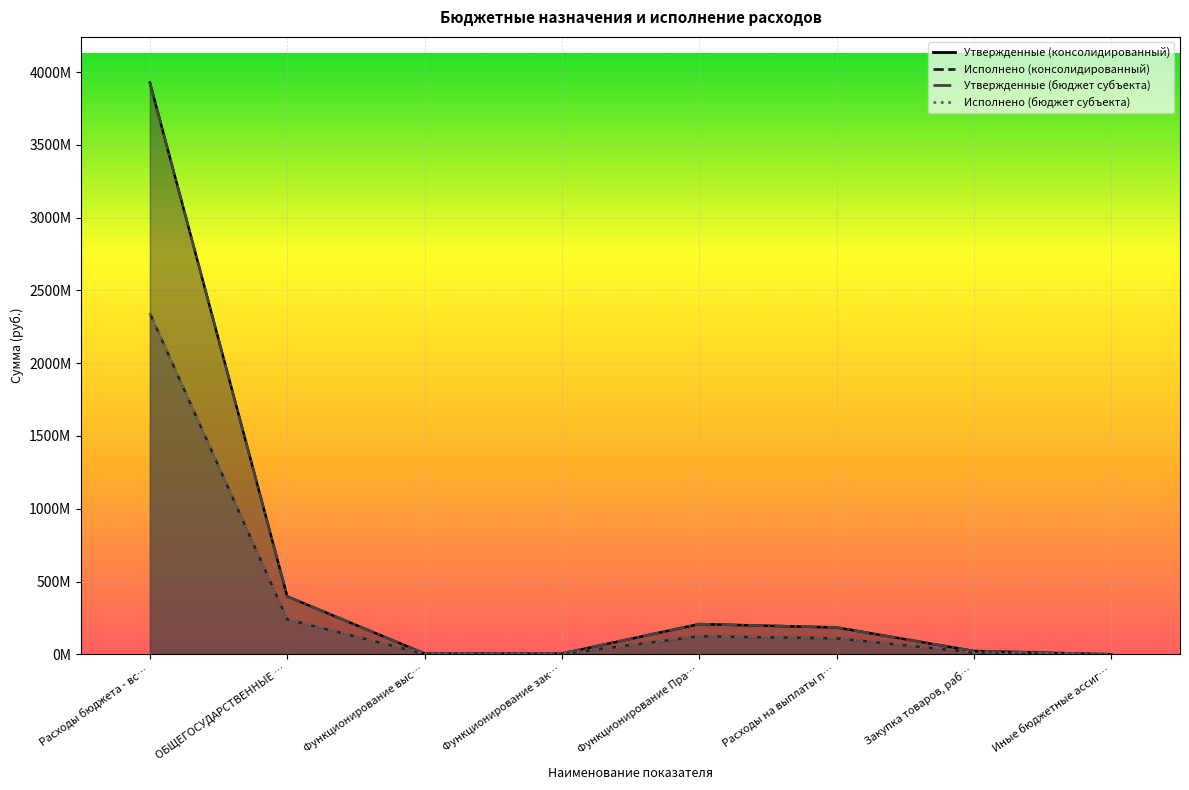

At which category does Утвержденные (консолидированный) reach its first local peak?

Функционирование Пра…